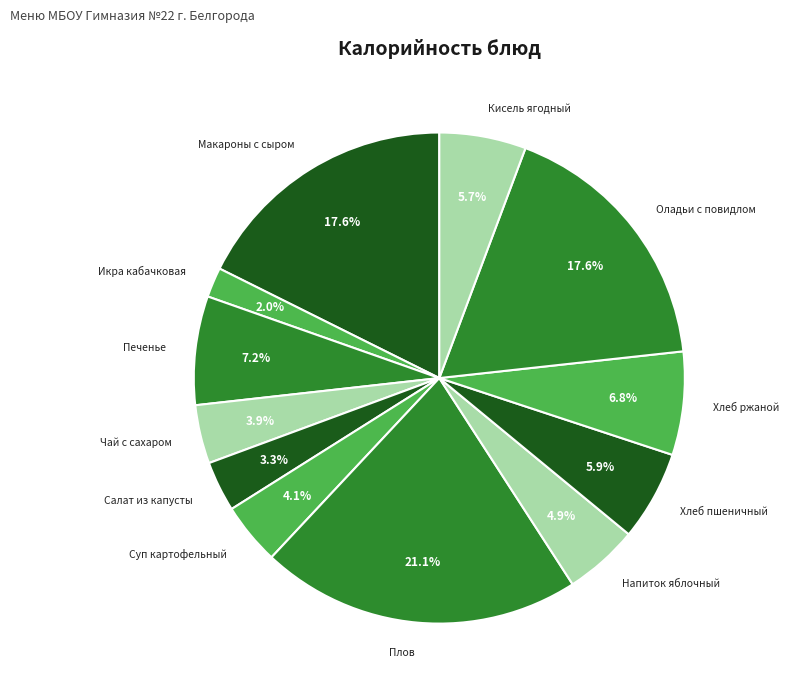

To the nearest percent, what is the average slice percentage?

8%